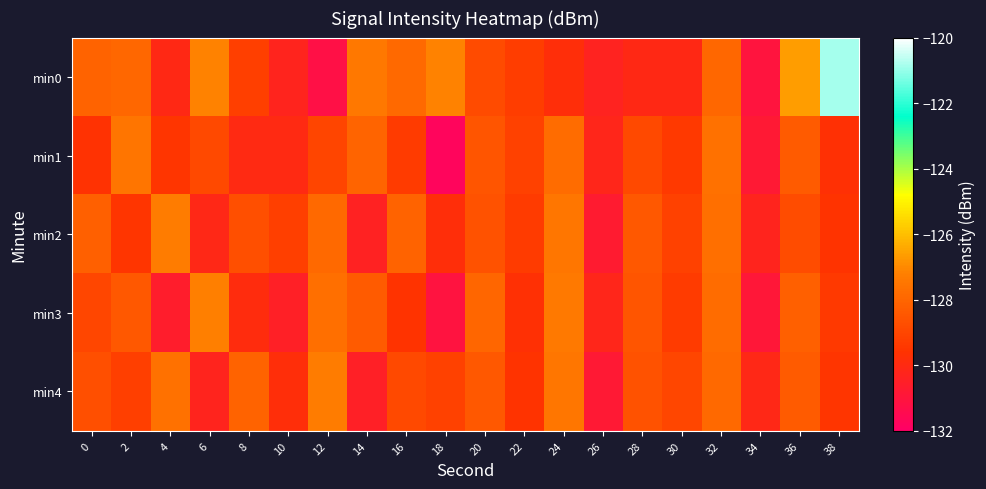

Reading left to right, extract all data points from this chart.

min0: 0=-128.1	2=-128.0	4=-130.1	6=-127.1	8=-129.2	10=-130.3	12=-131.2	14=-127.4	16=-127.9	18=-127.1	20=-128.8	22=-129.2	24=-129.8	26=-130.3	28=-130.1	30=-130.1	32=-127.9	34=-131.1	36=-126.6	38=-120.9
min1: 0=-129.6	2=-127.5	4=-129.5	6=-128.9	8=-130.0	10=-130.0	12=-129.0	14=-128.1	16=-129.3	18=-131.8	20=-128.5	22=-129.1	24=-127.8	26=-130.2	28=-128.9	30=-129.4	32=-127.6	34=-130.8	36=-128.3	38=-129.7
min2: 0=-128.2	2=-129.5	4=-127.3	6=-130.1	8=-128.7	10=-129.2	12=-127.9	14=-130.4	16=-128.1	18=-129.8	20=-128.6	22=-129.3	24=-127.5	26=-130.7	28=-128.4	30=-129.1	32=-127.7	34=-130.3	36=-128.8	38=-129.6
min3: 0=-129.0	2=-128.4	4=-130.6	6=-127.2	8=-129.9	10=-130.5	12=-127.7	14=-128.3	16=-129.6	18=-131.1	20=-128.0	22=-129.7	24=-127.4	26=-130.2	28=-128.5	30=-129.3	32=-127.8	34=-130.9	36=-128.2	38=-129.4
min4: 0=-128.7	2=-129.2	4=-127.6	6=-130.3	8=-128.1	10=-129.8	12=-127.3	14=-130.5	16=-128.9	18=-129.1	20=-128.4	22=-129.6	24=-127.5	26=-130.8	28=-128.6	30=-129.0	32=-127.9	34=-130.1	36=-128.3	38=-129.5